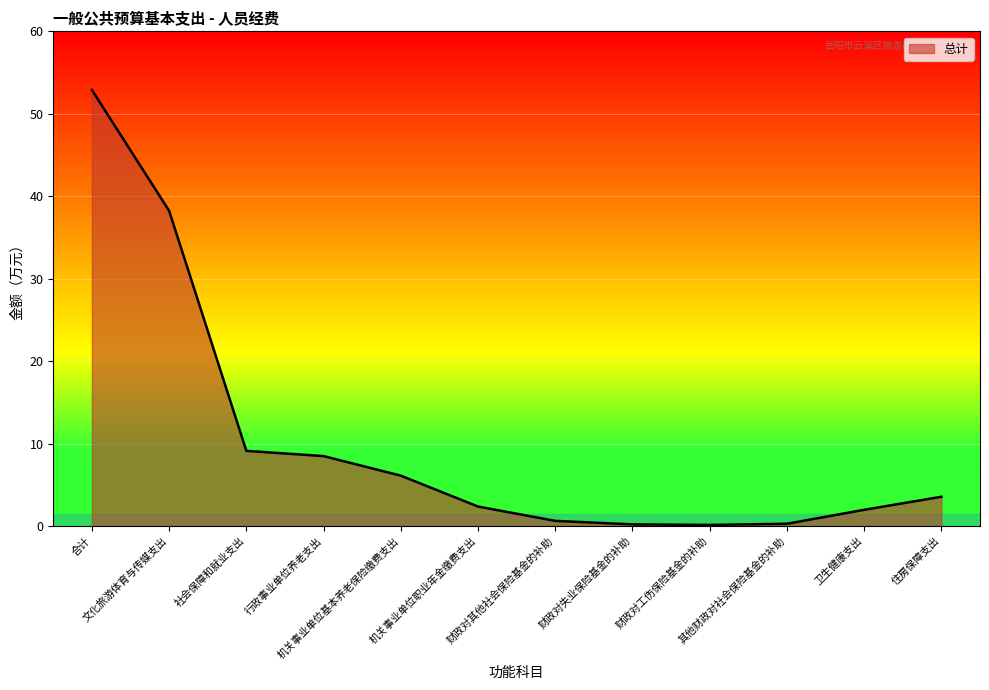

What is the greatest value displayed?

52.9